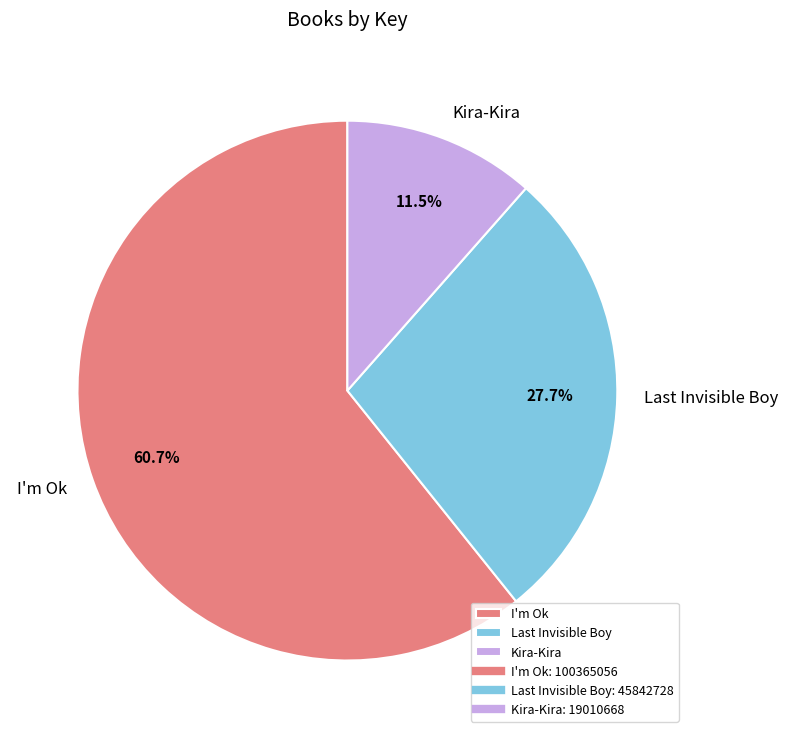

Rank the categories by value from lowest to highest.

Kira-Kira, Last Invisible Boy, I'm Ok